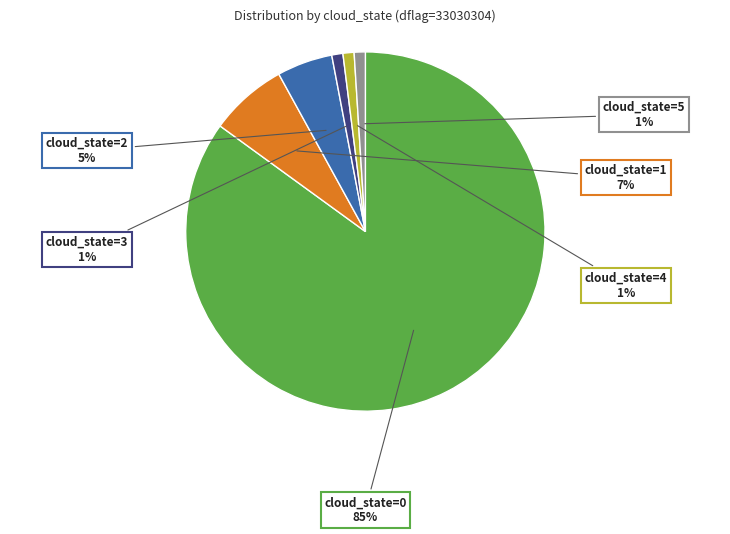

Is there any slice that represents more than half of the pie?

Yes